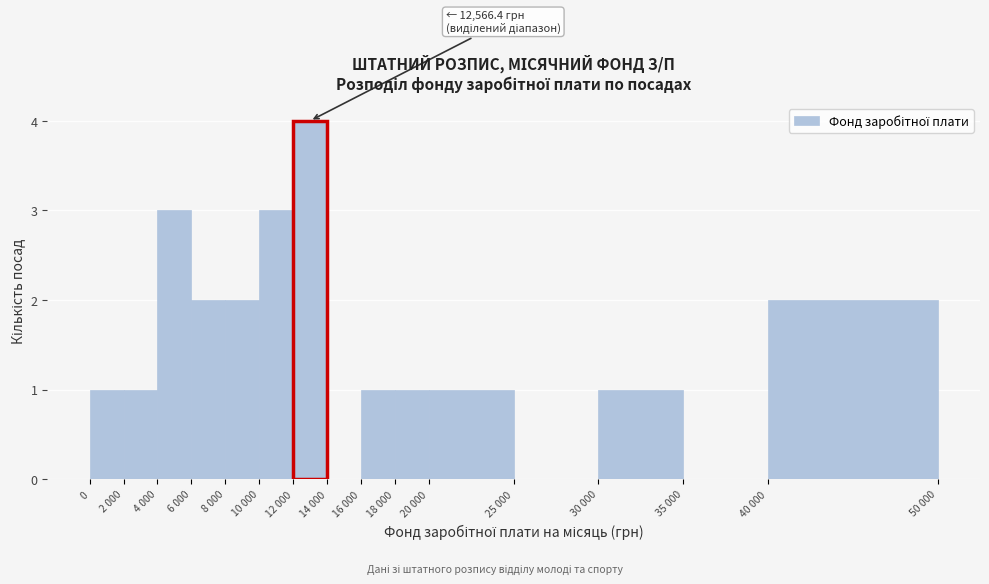

Reading right to left, what are all the values shown in this chart?

40 000=2	35 000=0	30 000=1	25 000=0	20 000=1	18 000=1	16 000=1	14 000=0	12 000=4	10 000=3	8 000=2	6 000=2	4 000=3	2 000=1	0=1